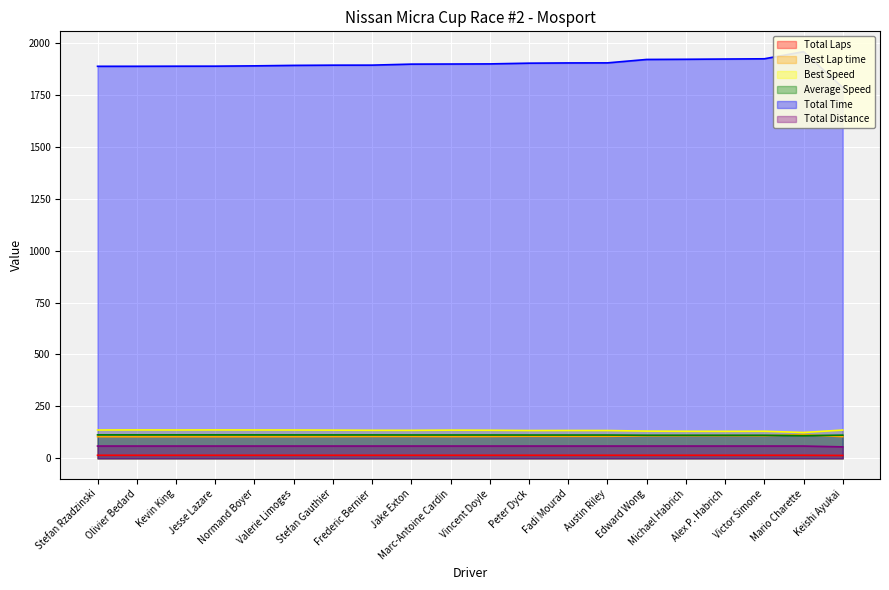

What is the minimum value shown in the chart?

14.0